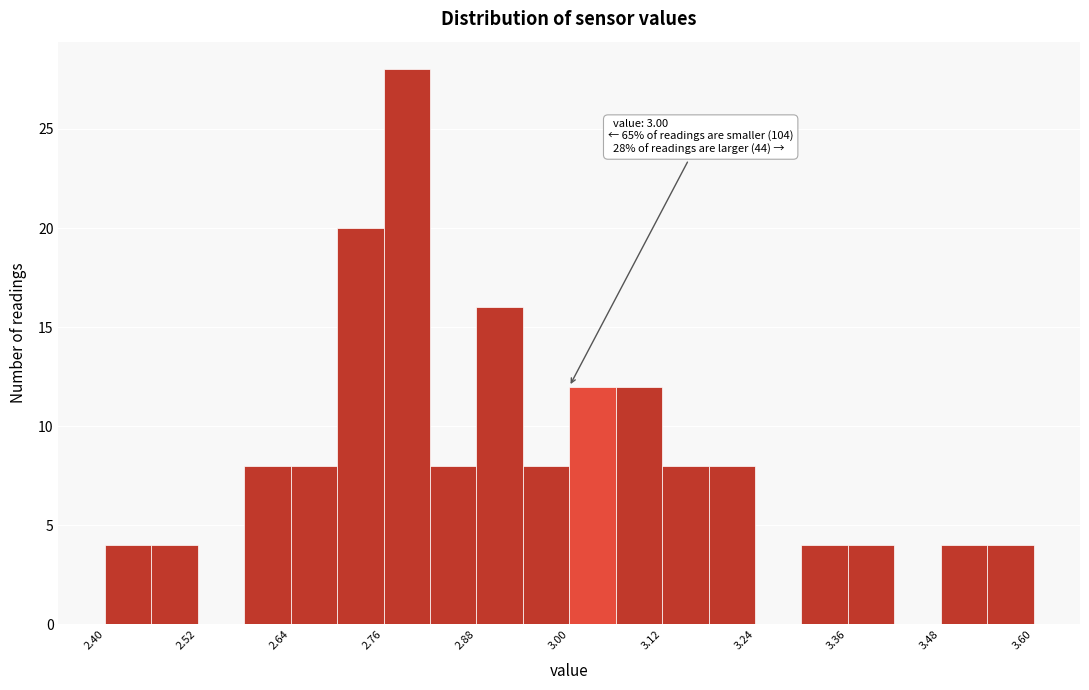

Around what value on the x-axis is the tallest bar? Give the approximate position of its centre, as read against the axis.

2.80